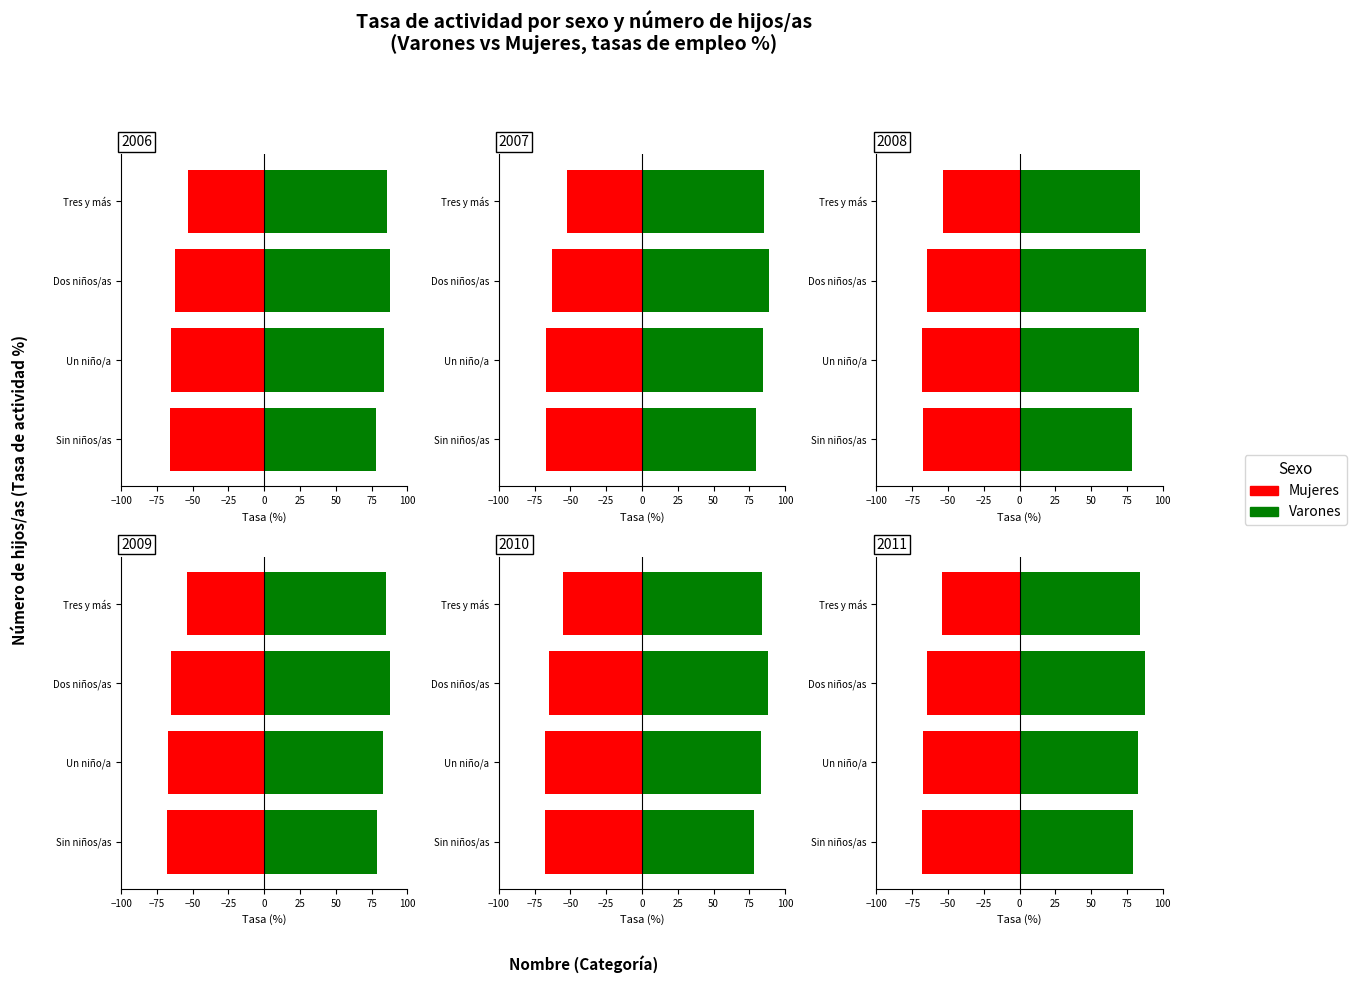

How many bars are there in each group?

2